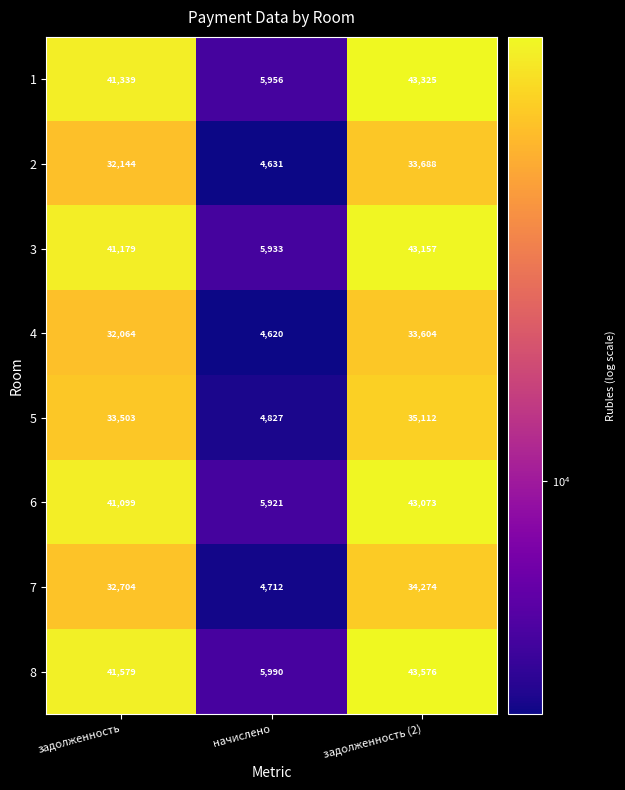

Reading left to right, transcribe all the data shown in this chart.

1: задолженность=41339	начислено=5956	задолженность (2)=43325
2: задолженность=32144	начислено=4631	задолженность (2)=33688
3: задолженность=41179	начислено=5933	задолженность (2)=43157
4: задолженность=32064	начислено=4620	задолженность (2)=33604
5: задолженность=33503	начислено=4827	задолженность (2)=35112
6: задолженность=41099	начислено=5921	задолженность (2)=43073
7: задолженность=32704	начислено=4712	задолженность (2)=34274
8: задолженность=41579	начислено=5990	задолженность (2)=43576